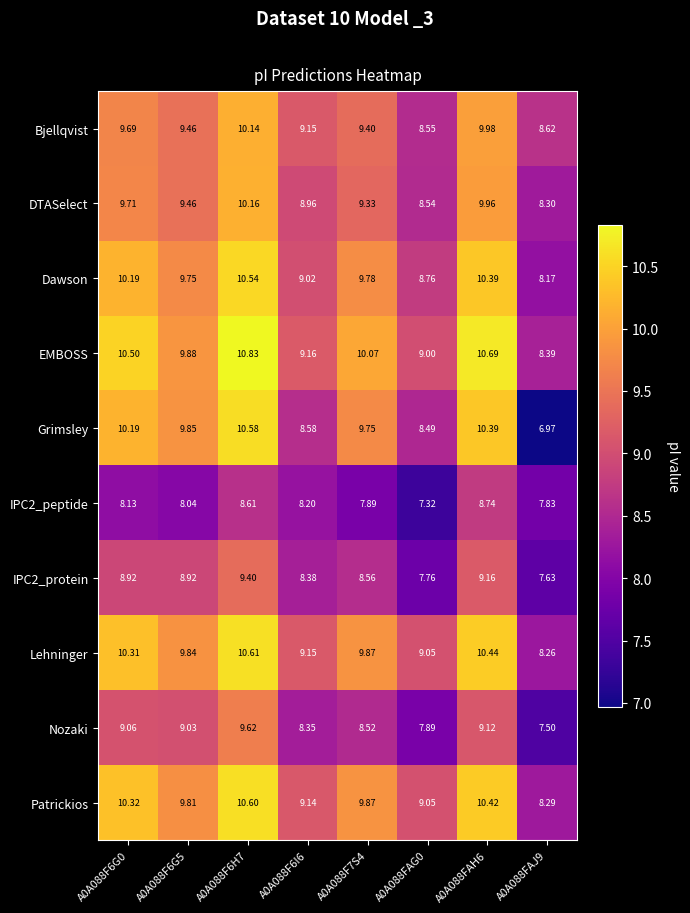

Which series changed the most between A0A088F6G5 and A0A088F6H7?

EMBOSS